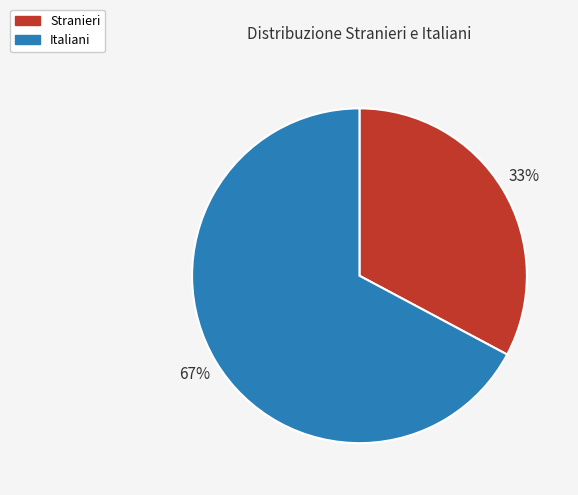

Is it true that Italiani is 74% of the pie?

False